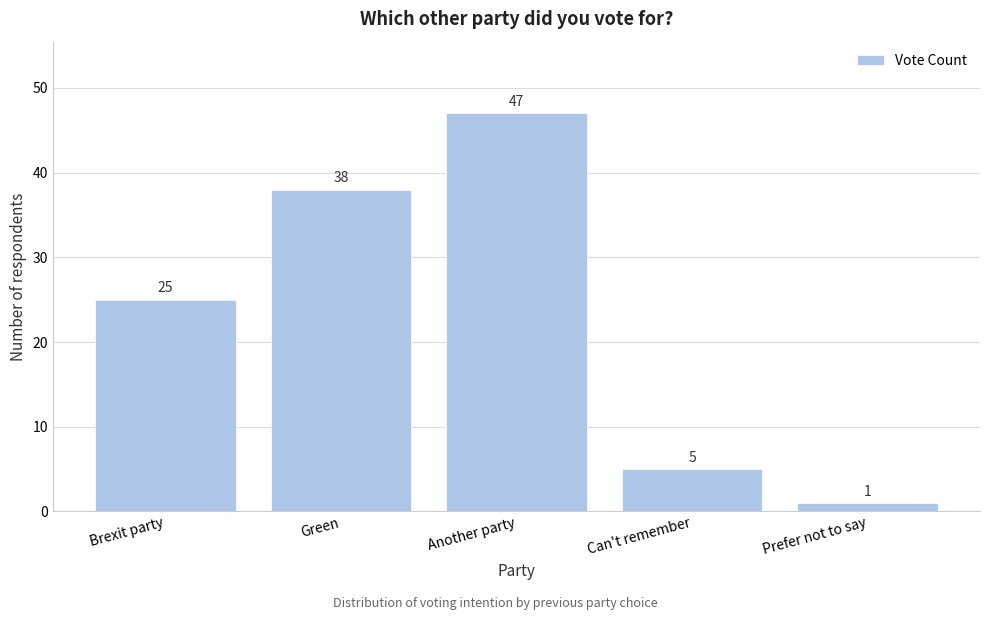

Reading left to right, what are all the values shown in this chart?

Brexit party=25	Green=38	Another party=47	Can't remember=5	Prefer not to say=1